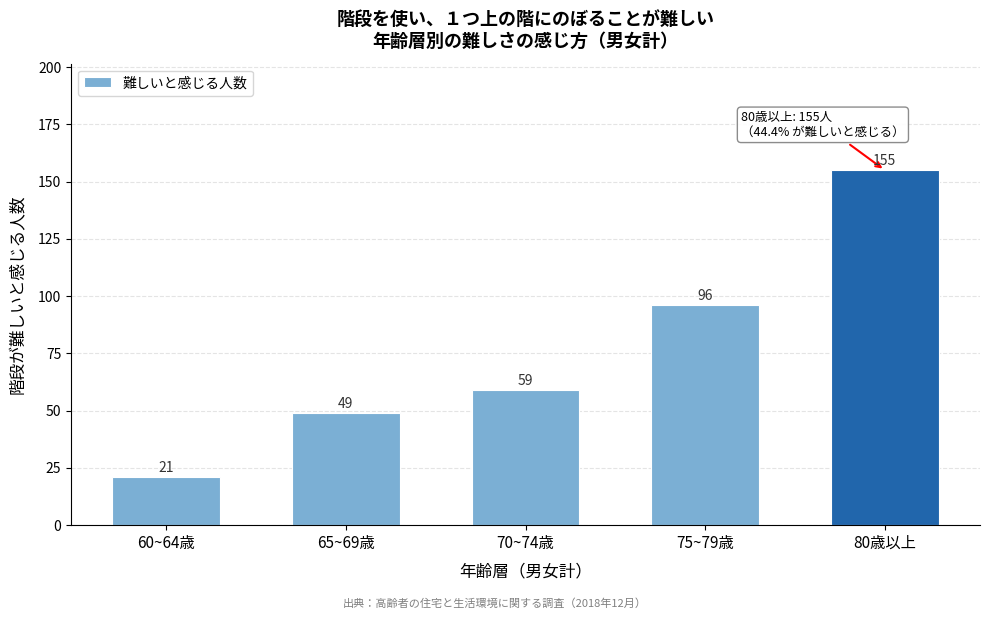

Reading right to left, extract all data points from this chart.

155	96	59	49	21